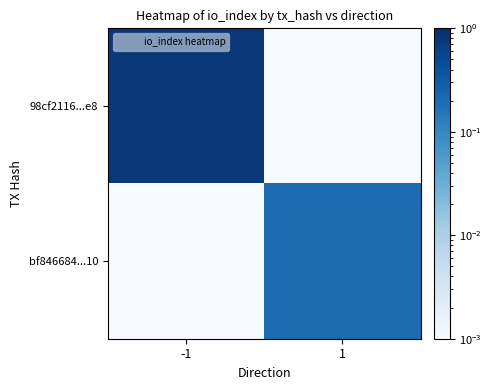

Count the number of data series in this chart.

2